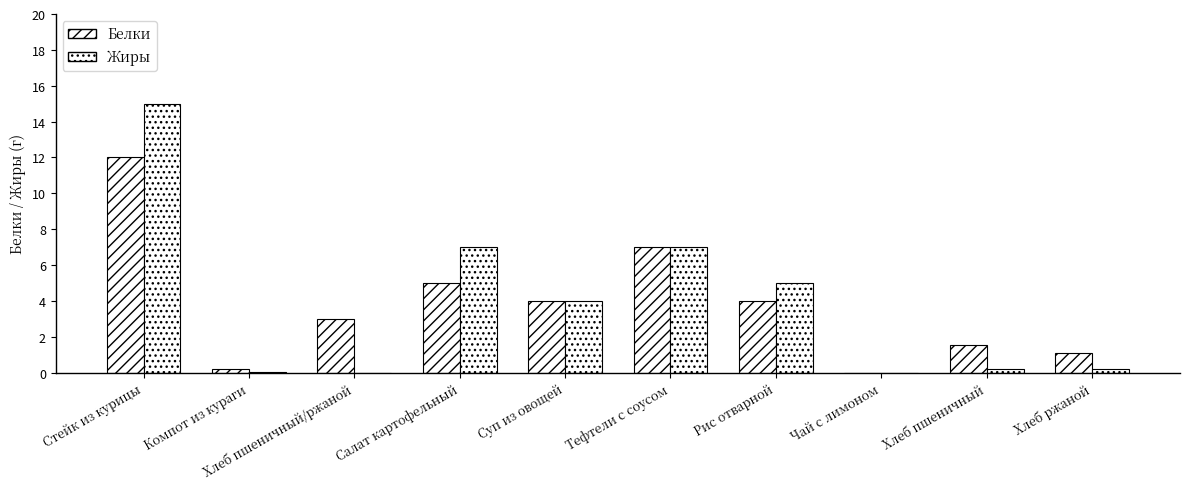

Between Стейк из курицы and Тефтели с соусом, which is larger?

Стейк из курицы